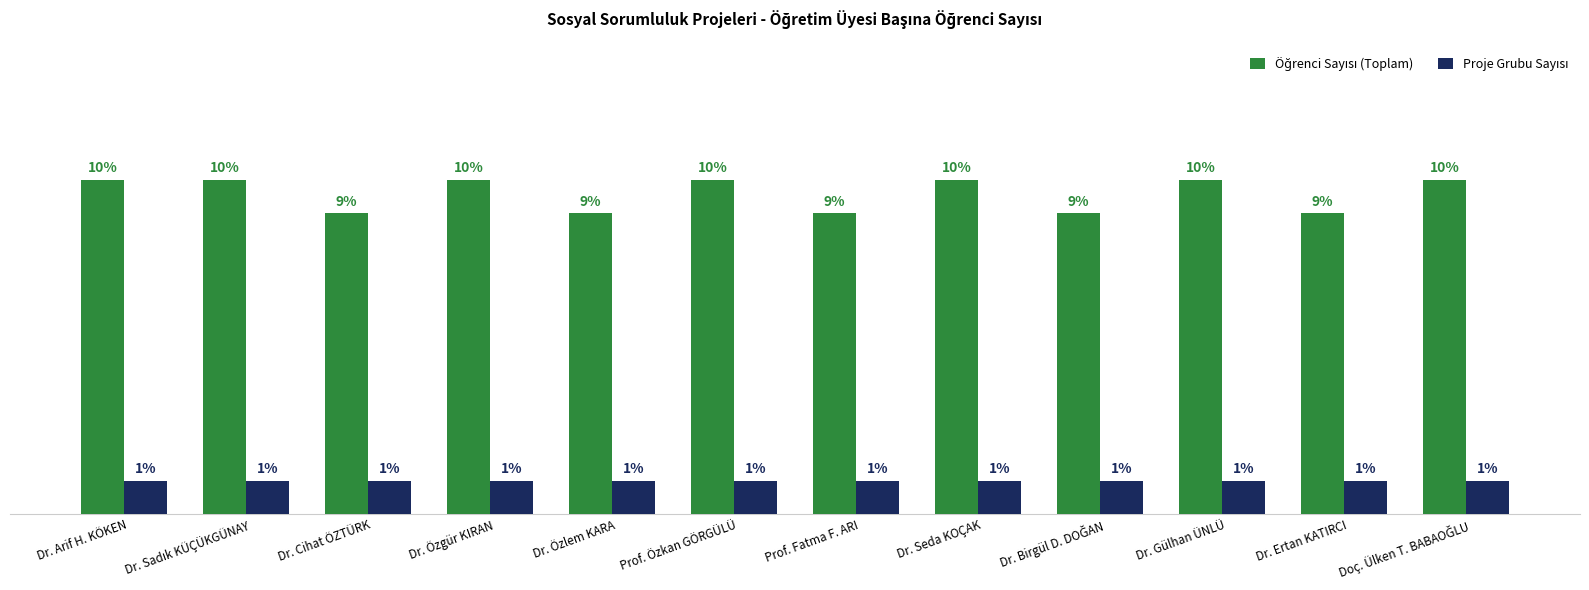

Which series changed the most between Dr. Sadık KÜÇÜKGÜNAY and Dr. Ertan KATIRCI?

Öğrenci Sayısı (Toplam)